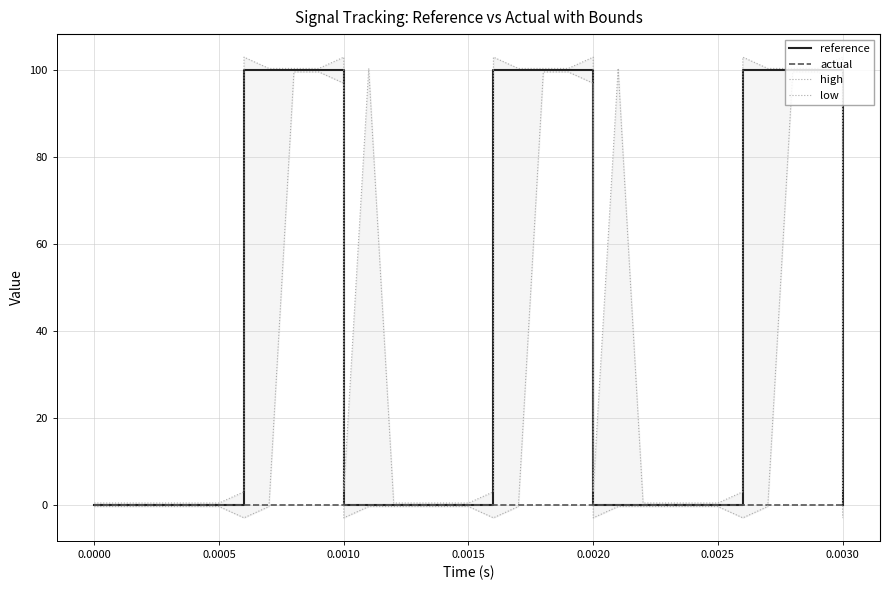

At which label does low reach its minimum?

0.0010